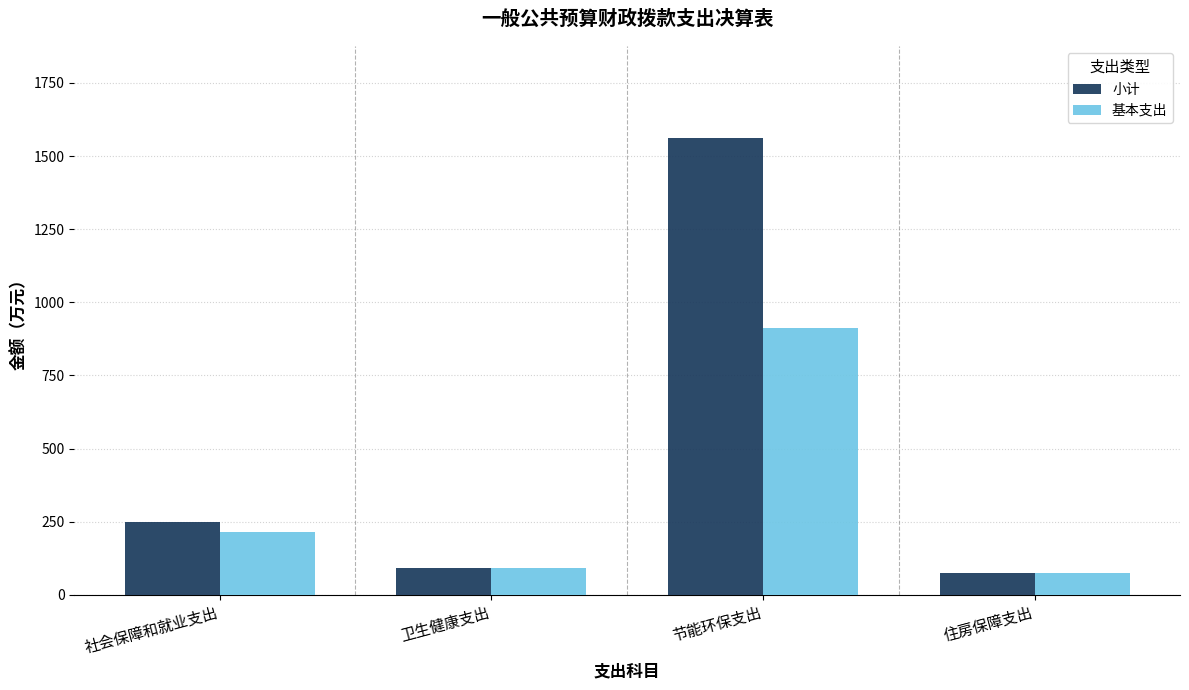

True or false: 小计 has a value of 2364.6 at 节能环保支出.

False